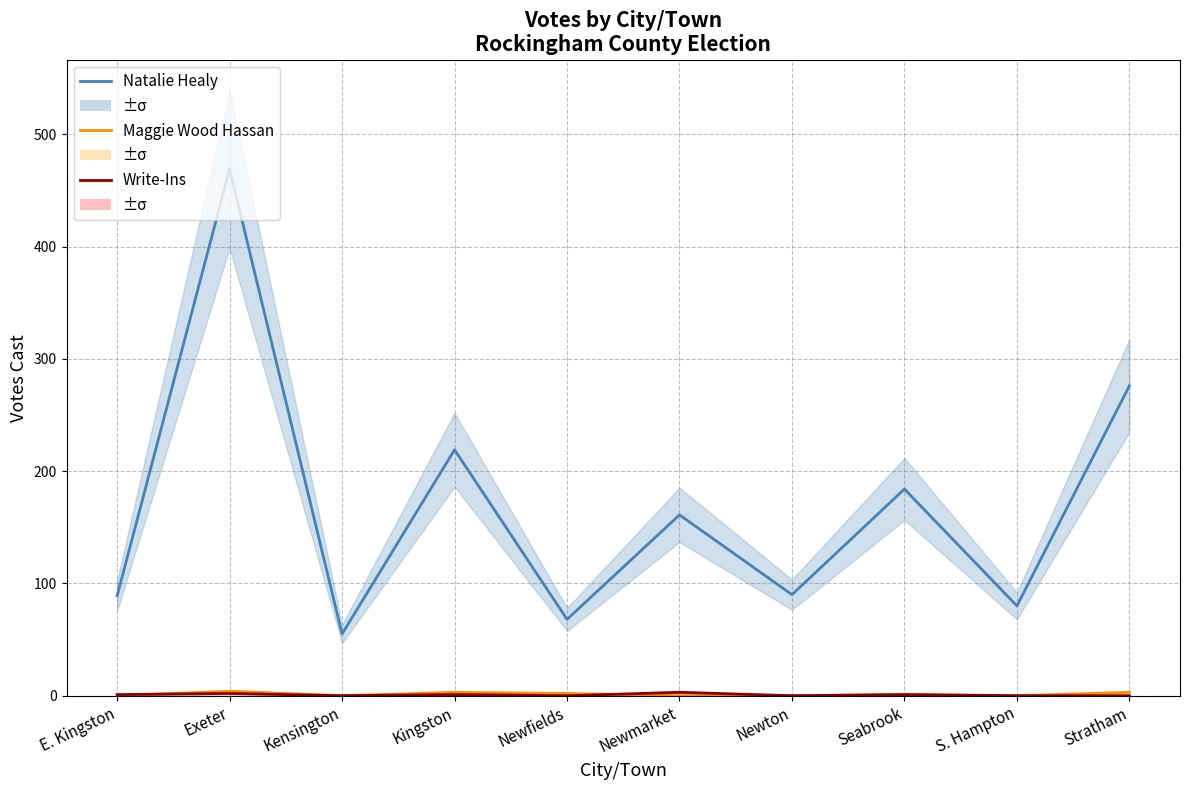

What is the label of the 4th point from the right?

Newton